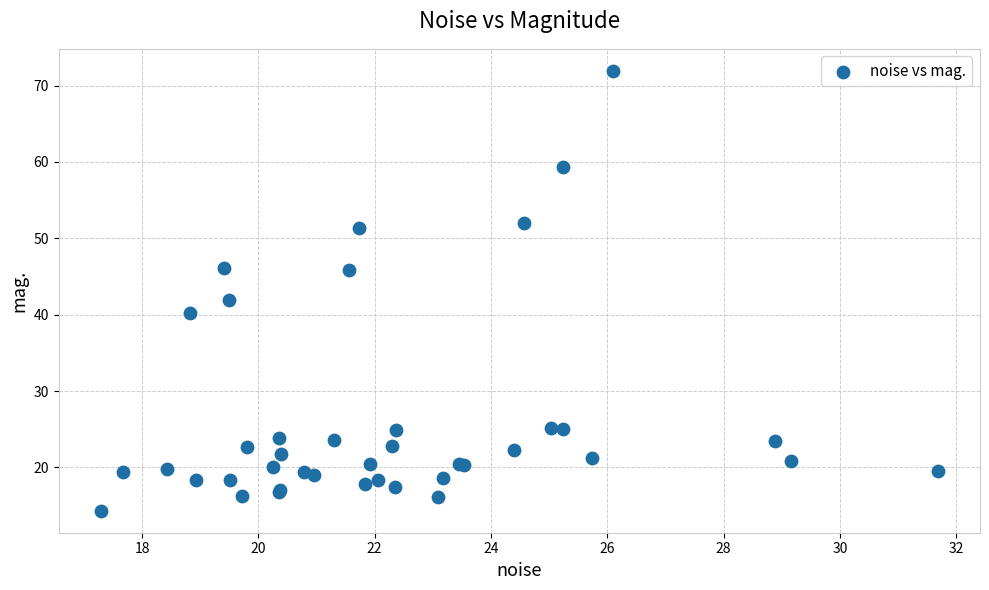

What Y value in the scatter plot is closest to 43?

41.9